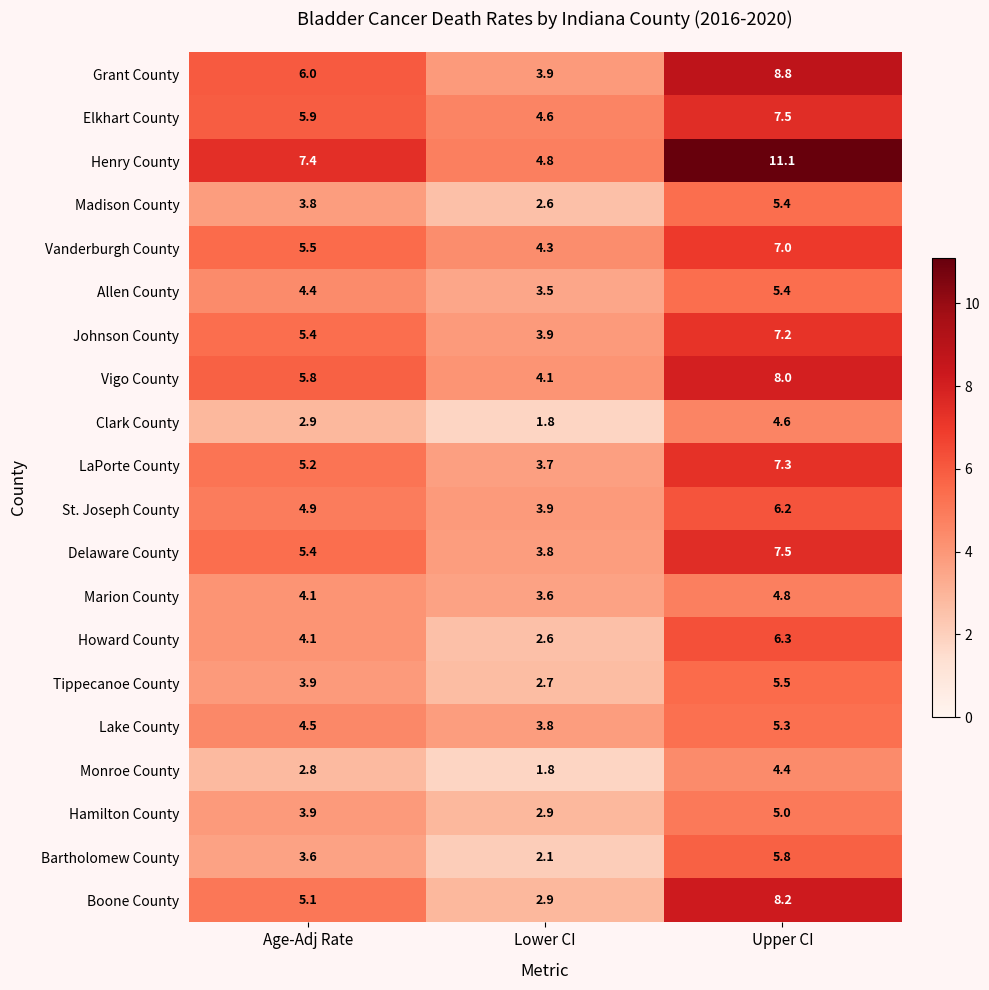

List the labels in order of Allen County value, smallest first.

Lower CI, Age-Adj Rate, Upper CI